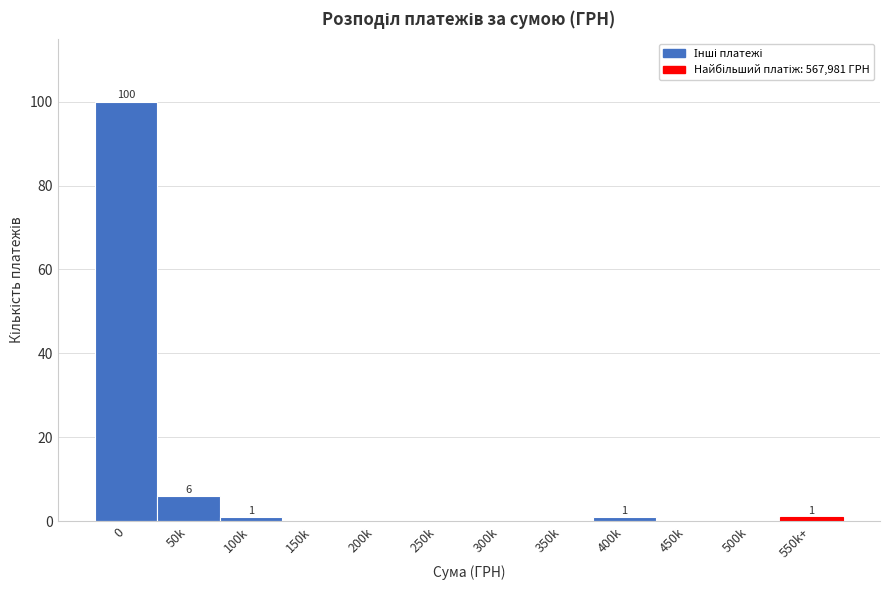

Reading left to right, list all the values displayed in this chart.

0=100	50k=6	100k=1	150k=0	200k=0	250k=0	300k=0	350k=0	400k=1	450k=0	500k=0	550k+=1